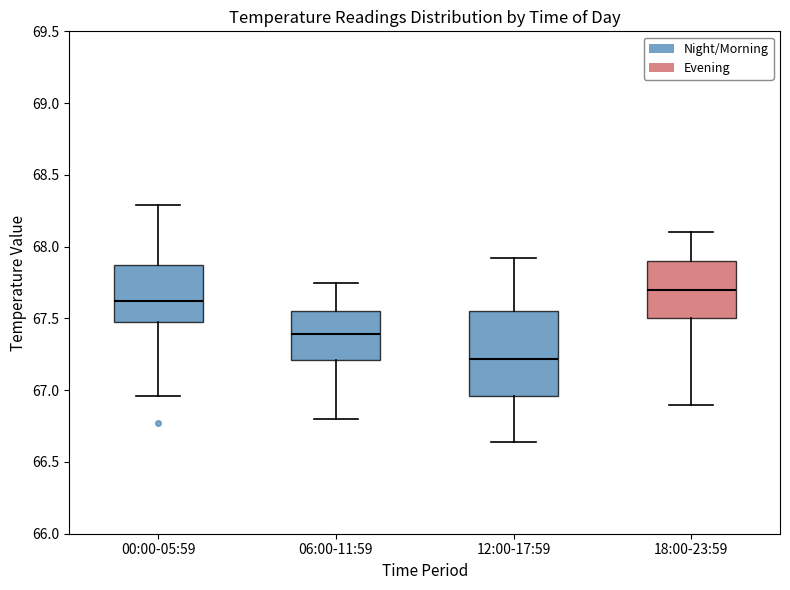

Reading left to right, read every box against the y-axis: the position of its median line, the range the box covers, and the ends of its whiskers. The values are not printed on the chart, so give them approximately, as read against the axis.

00:00-05:59: median 67.60, box 67.45 to 67.90, whiskers 66.95 to 68.30
06:00-11:59: median 67.40, box 67.20 to 67.55, whiskers 66.80 to 67.75
12:00-17:59: median 67.20, box 66.95 to 67.55, whiskers 66.65 to 67.90
18:00-23:59: median 67.70, box 67.50 to 67.90, whiskers 66.90 to 68.10